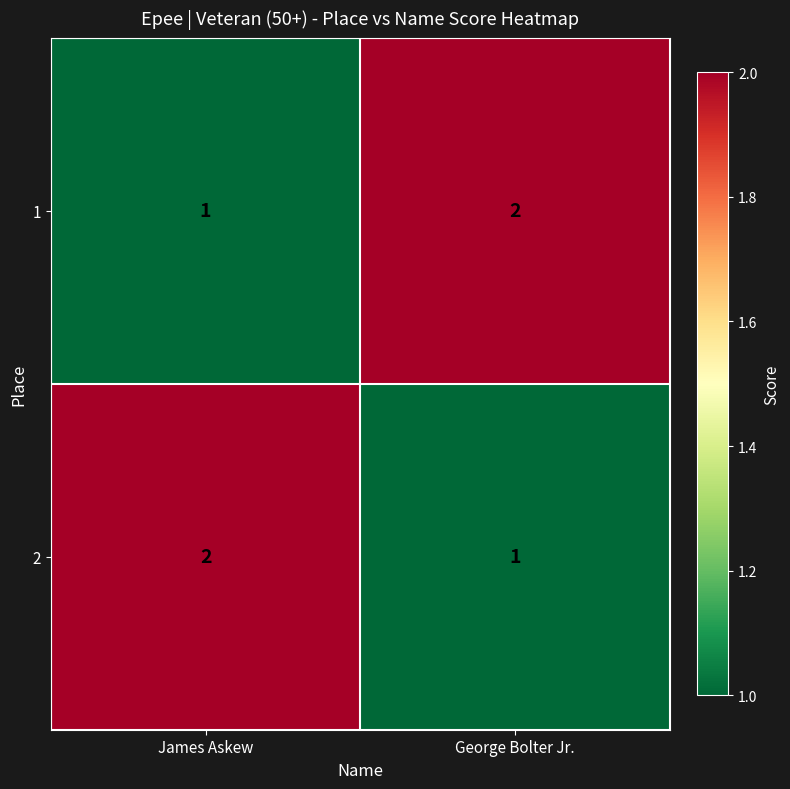

What is the sum of the 1 values at George Bolter Jr. and James Askew?

3